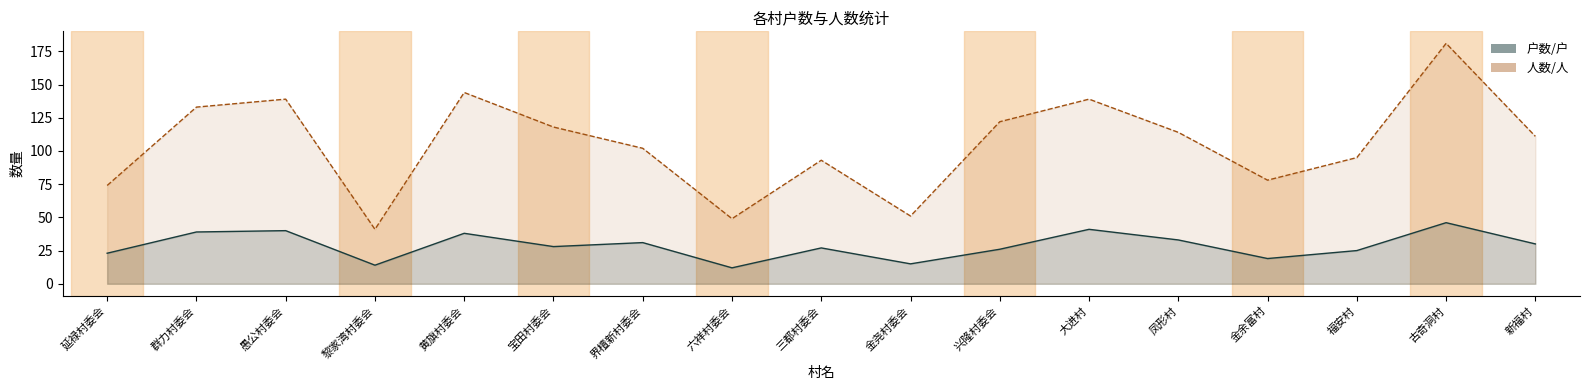

Between 延禄村委会 and 愚公村委会, which is larger?

愚公村委会